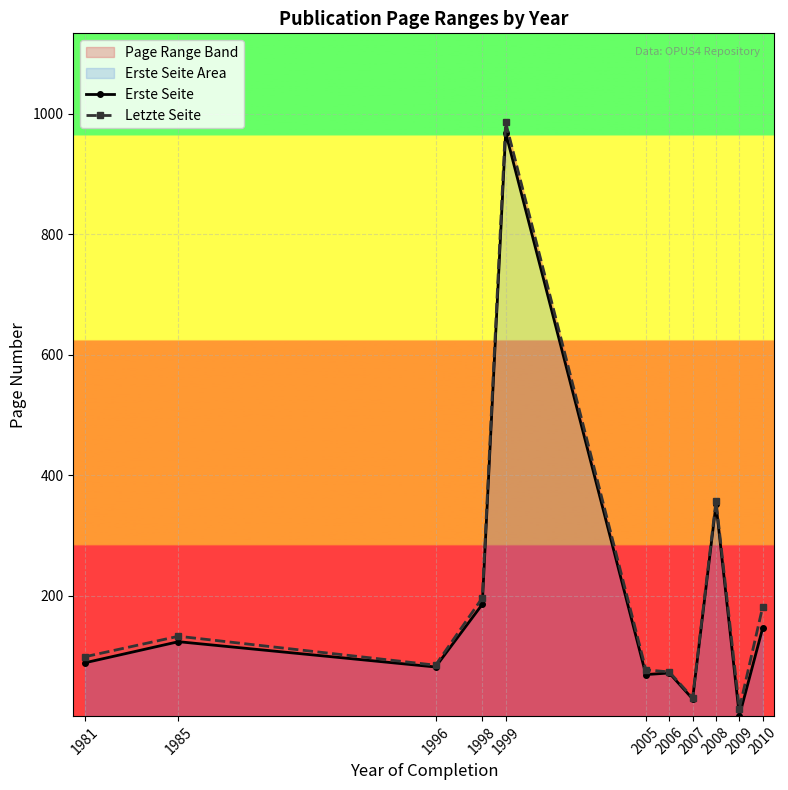

What value does the Letzte Seite series have at 2009?

13.0